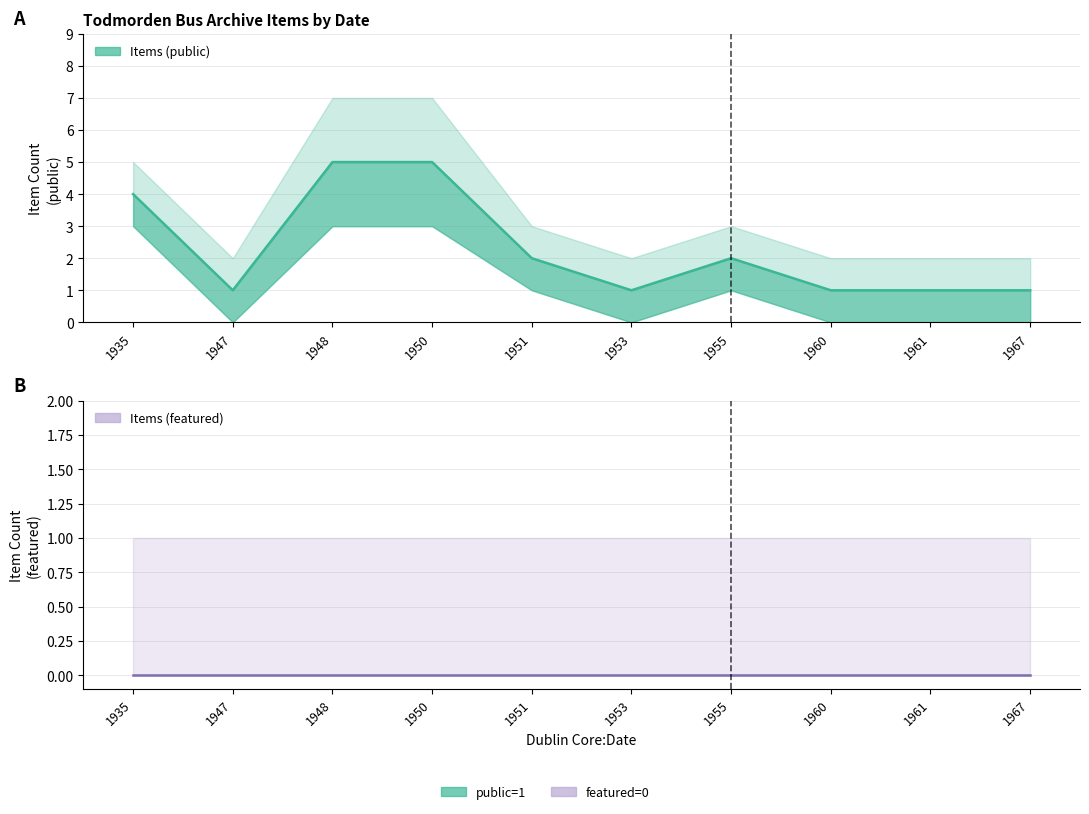

How many data points does each series have?

10